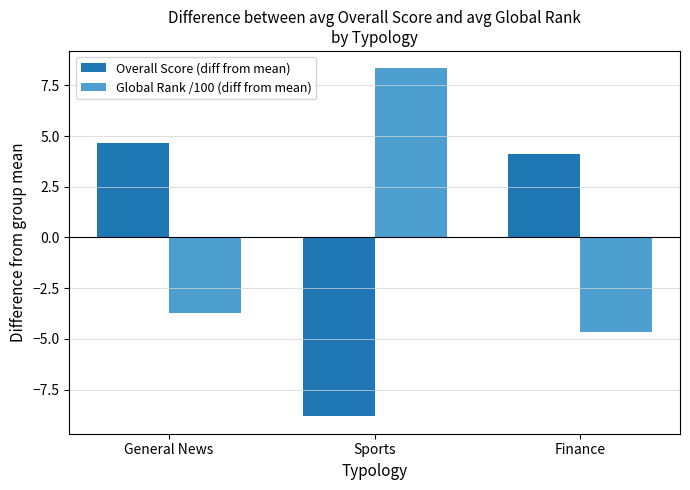

At which category is the sum across all series the highest?

General News